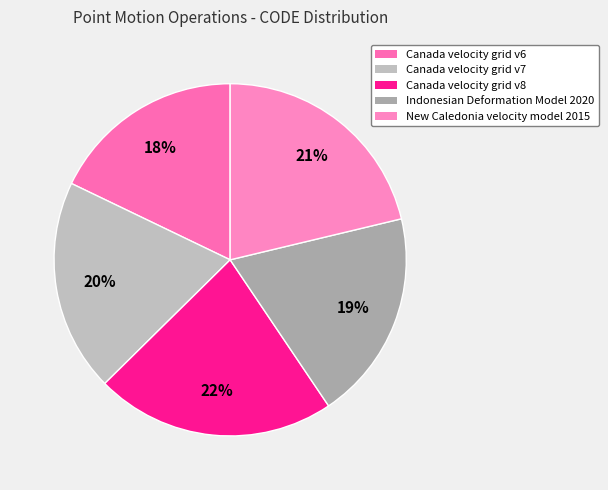

Does New Caledonia velocity model 2015 account for over 50% of the chart?

No